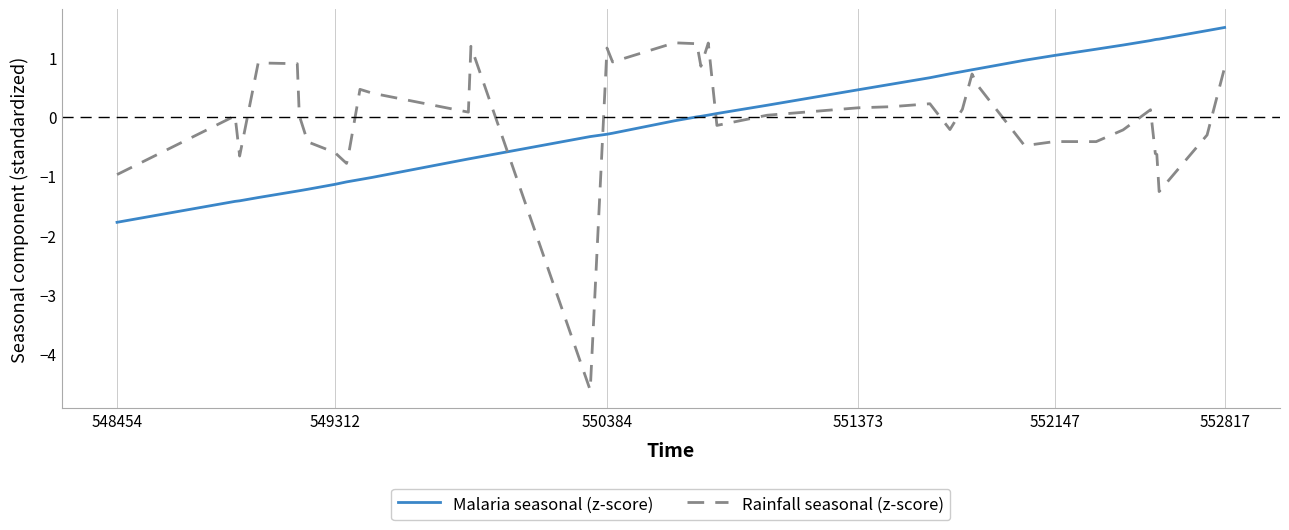

Does the chart display data point markers on the line(s)?

No